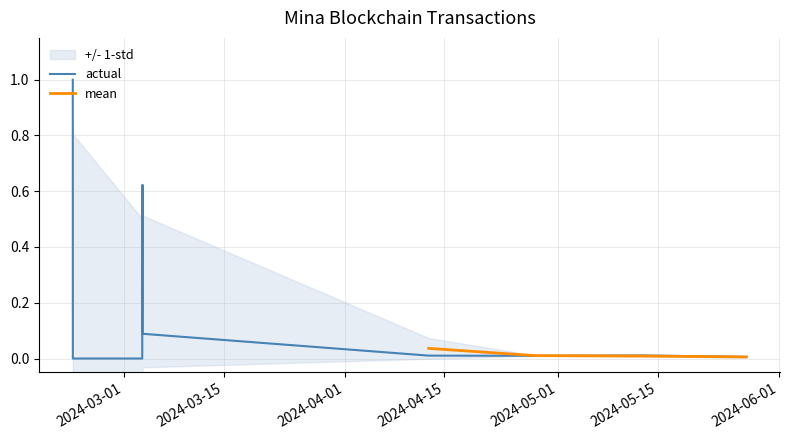

Which has a higher value, 2024-03-03 14:54:00 or 2024-03-03 14:03:00?

2024-03-03 14:54:00